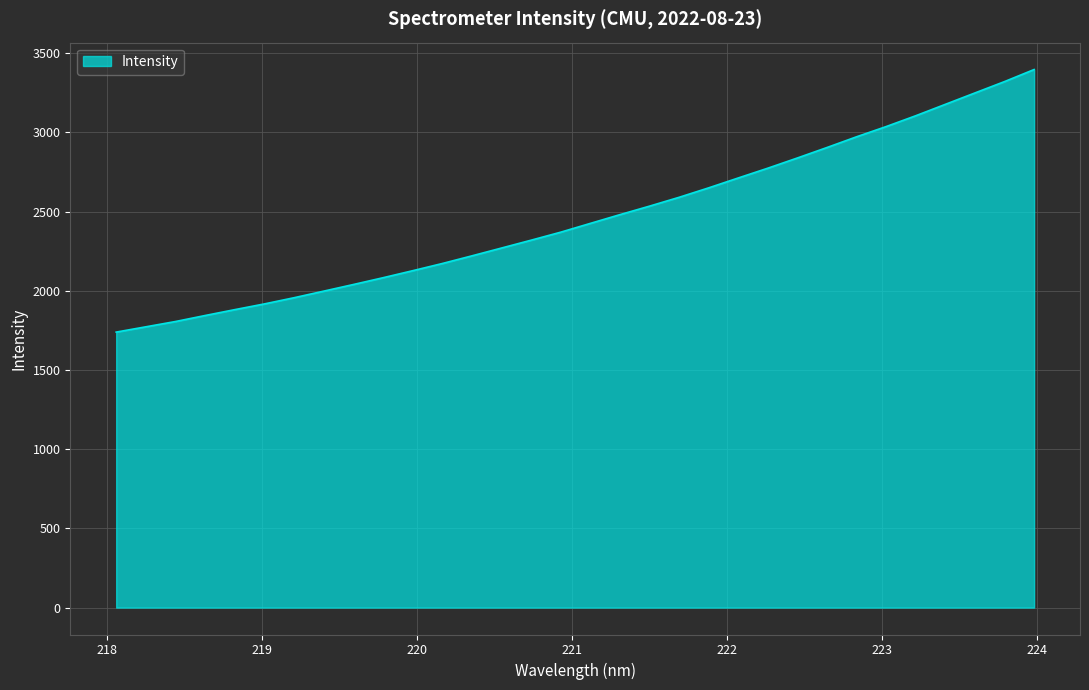

Reading right to left, what are all the values shown in this chart?

3397.2	3321.1	3249.4	3177.5	3105.6	3037.2	2972.7	2905.0	2838.9	2774.4	2712.6	2650.2	2590.4	2534.6	2480.8	2425.6	2370.2	2319.6	2270.0	2220.6	2172.3	2126.8	2082.5	2039.7	1997.9	1956.4	1917.3	1881.2	1844.1	1806.2	1772.8	1739.3